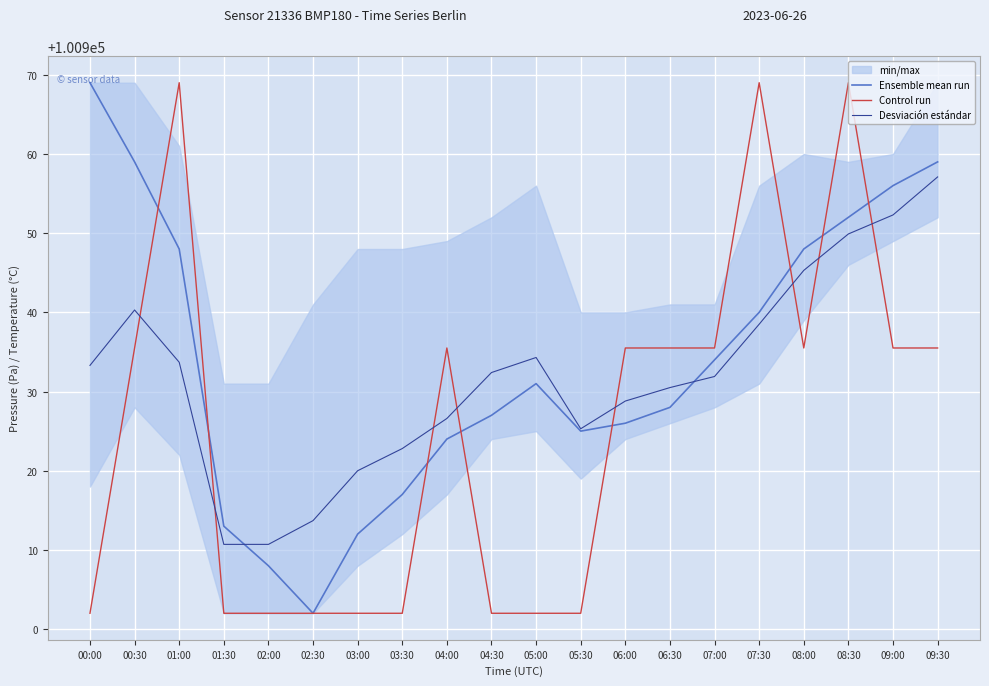

How many interior local peaks does the Control run series have?

4